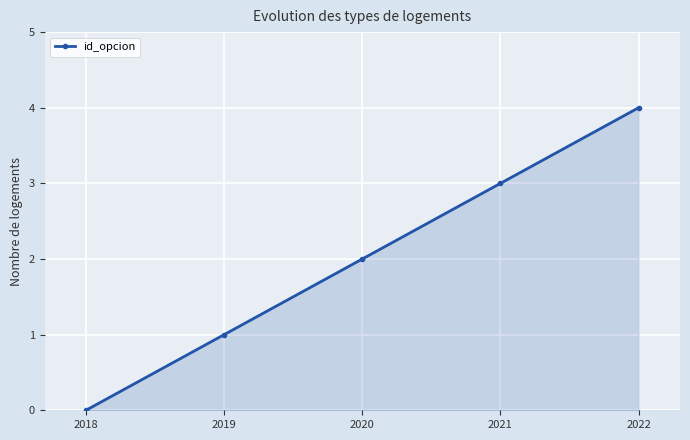

Between 2022 and 2019, which is larger?

2022